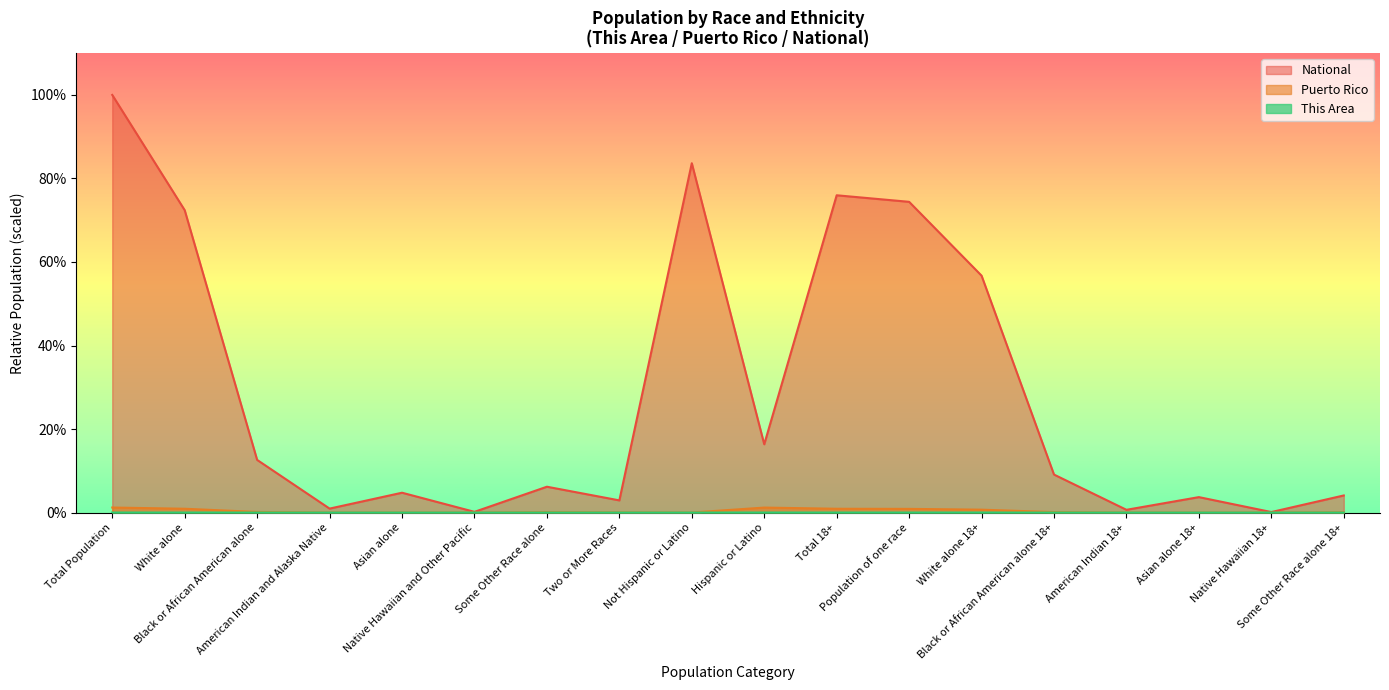

The This Area series shows 0.0 at Asian alone 18+. True or false?

False